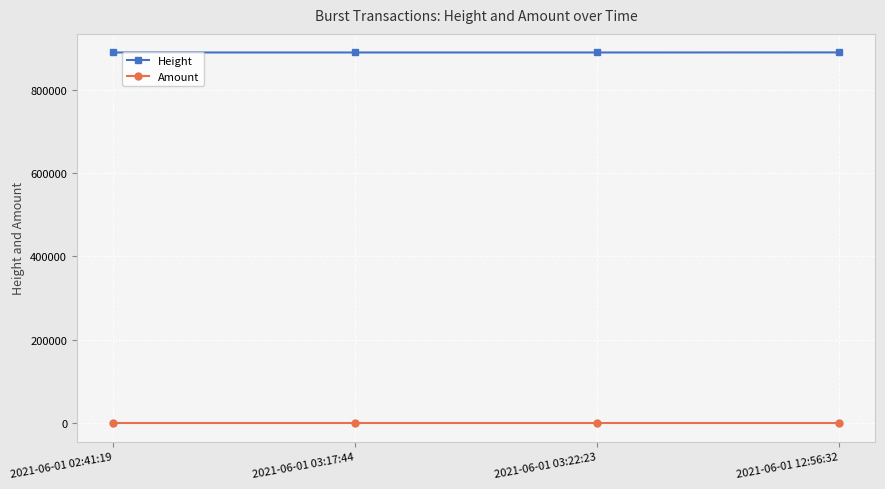

What is the sum of the Amount values at 2021-06-01 02:41:19 and 2021-06-01 03:17:44?

0.3